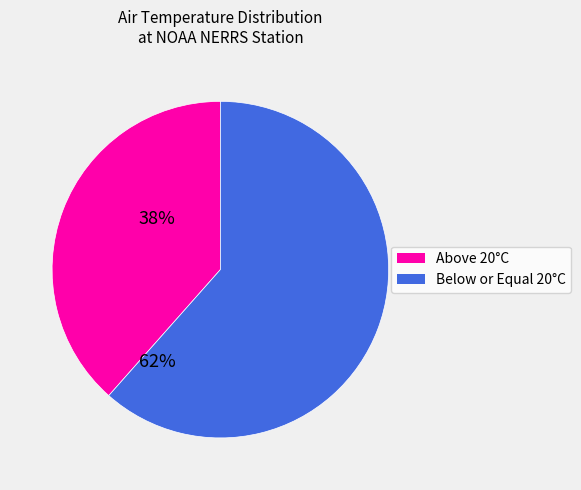

Which has a higher value, Above 20°C or Below or Equal 20°C?

Below or Equal 20°C